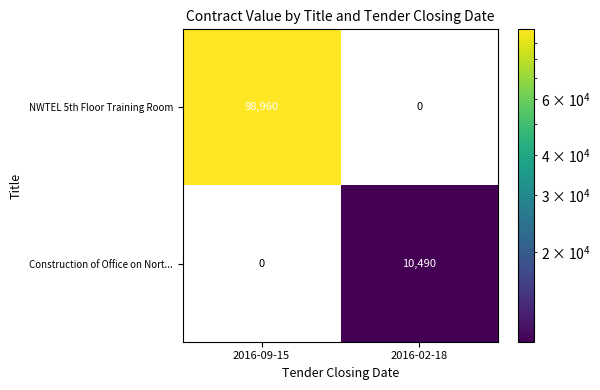

True or false: NWTEL 5th Floor Training Room has a value of 98960 at 2016-09-15.

True